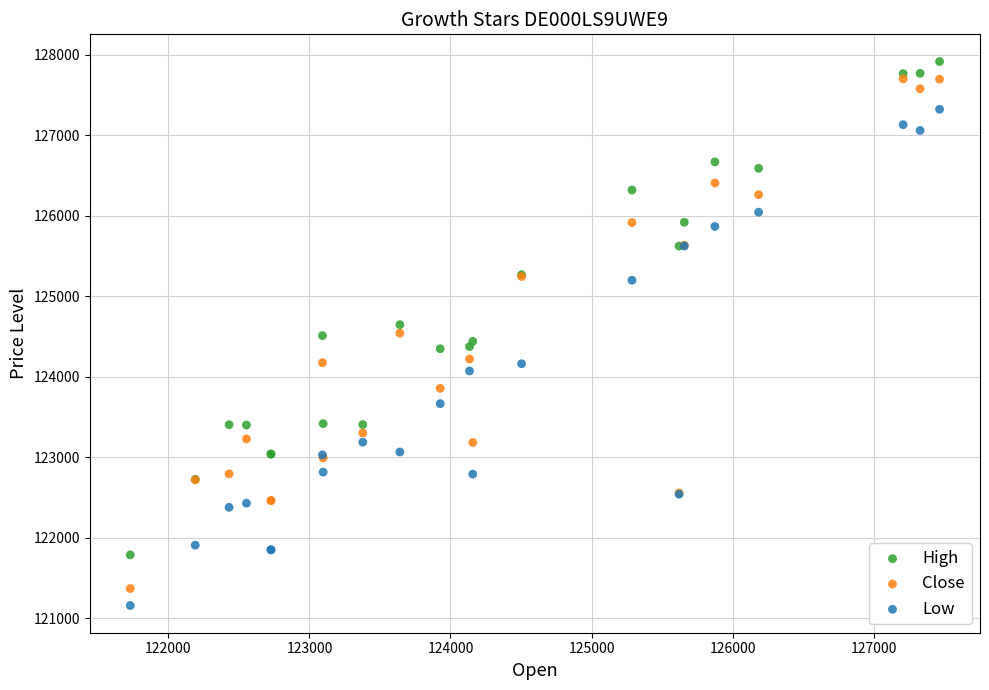

Which series contains the highest Y value?

High